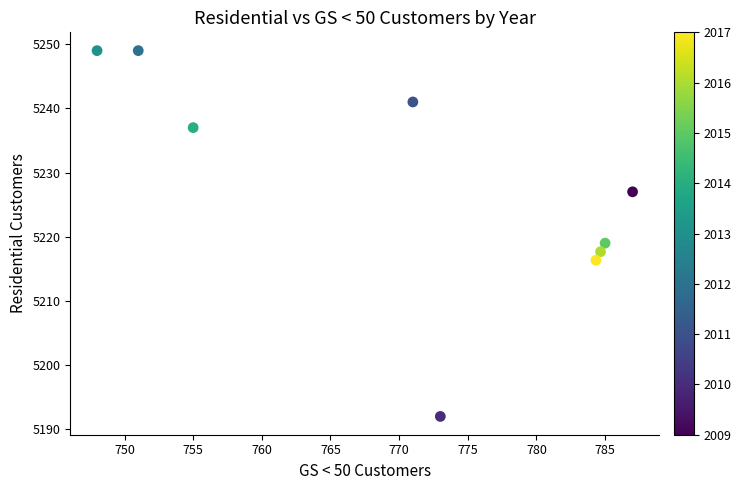

What Y value in the scatter plot is closest to 5220?

5219.0